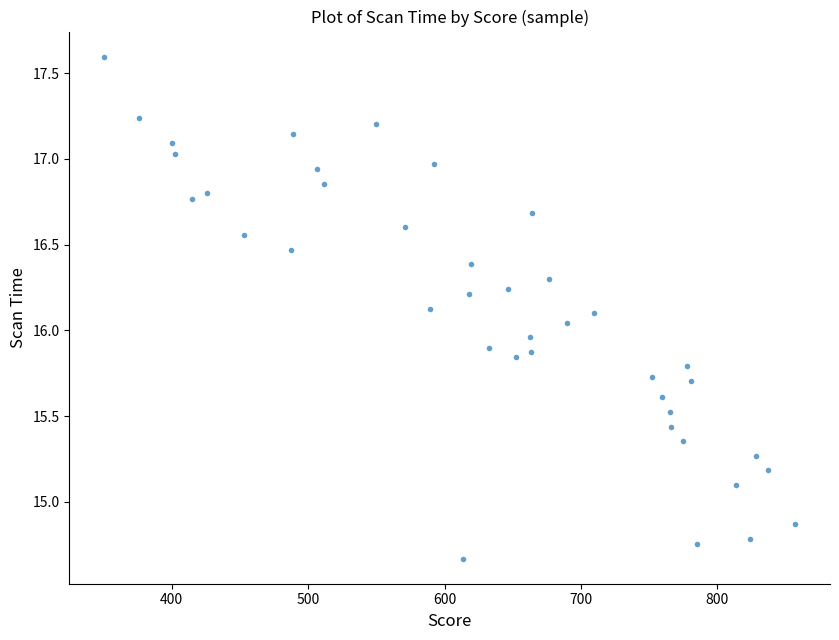

What is the range of X values (max minus min)?

506.8